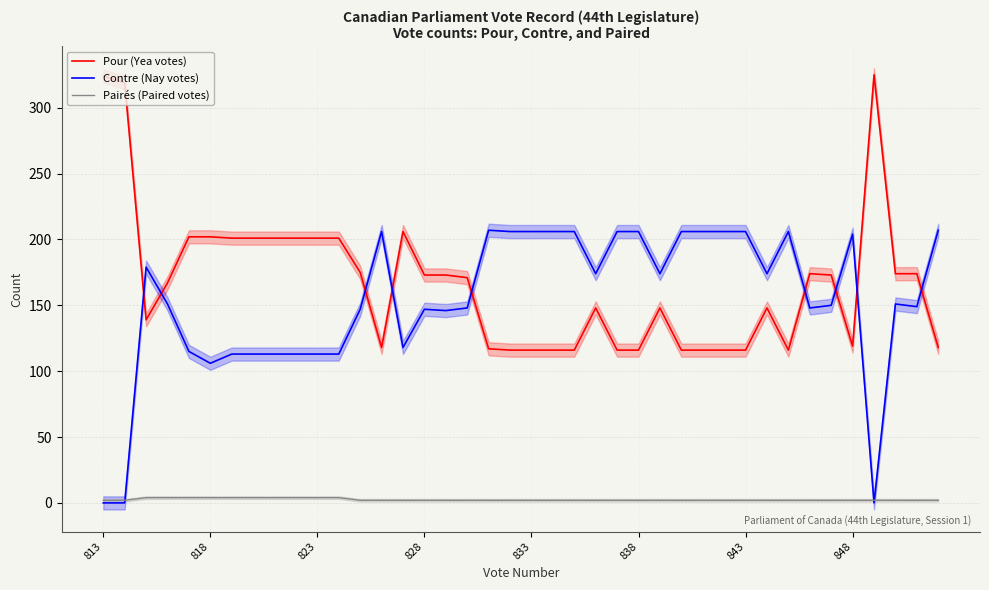

What is the maximum value shown in the chart?

325